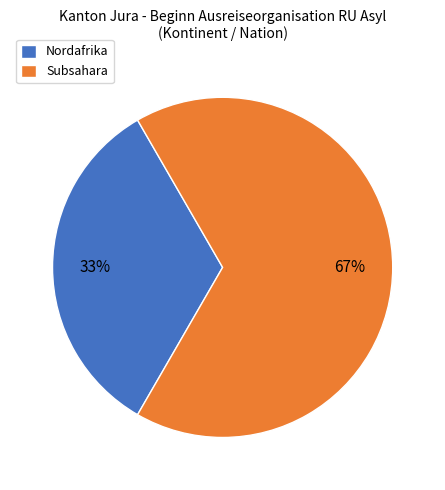

To the nearest percent, what is the average slice percentage?

50%